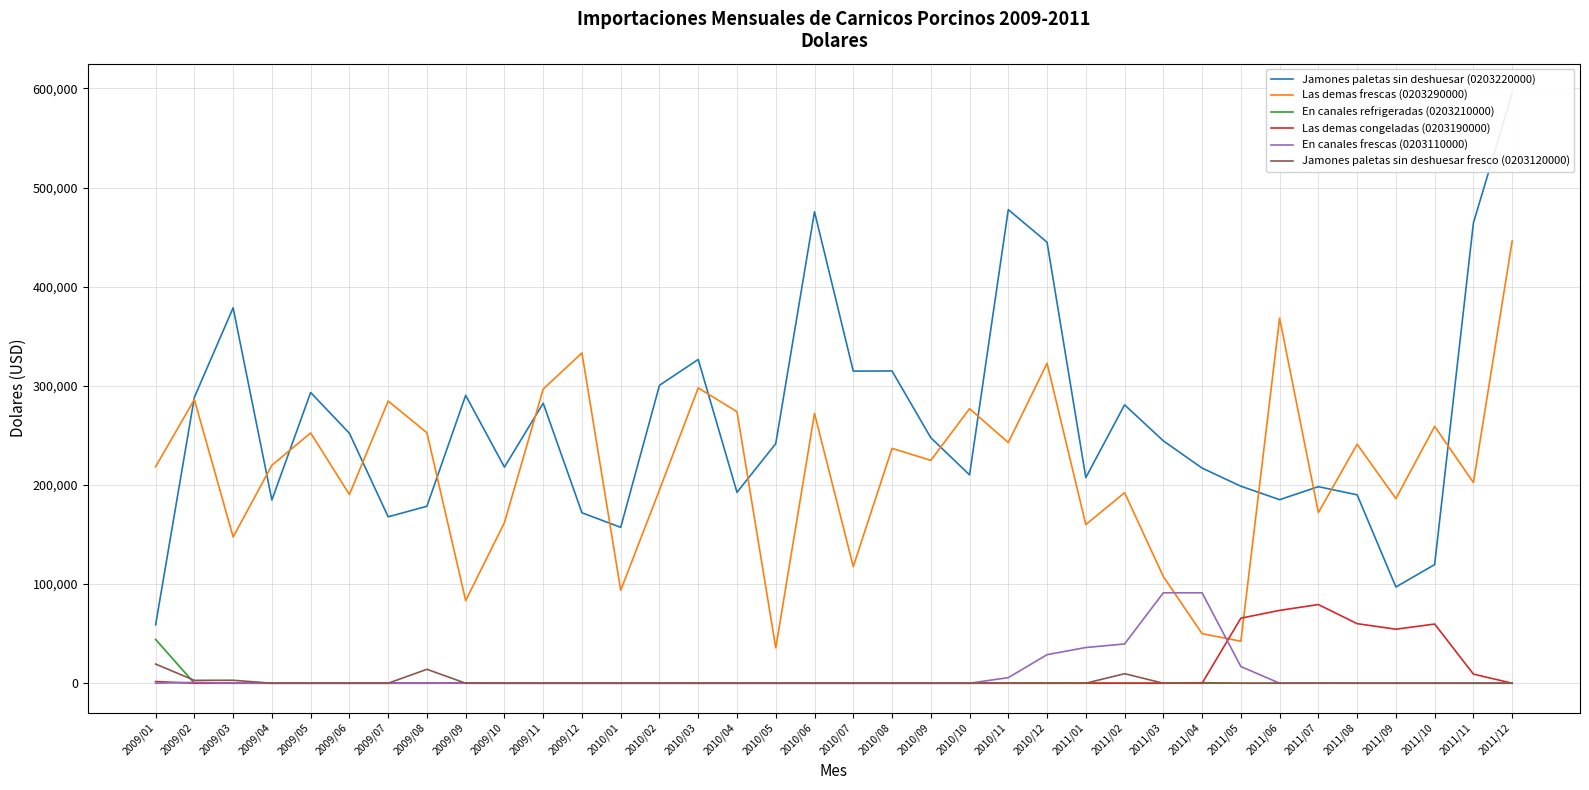

What is the label of the 24th point from the right?

2010/01